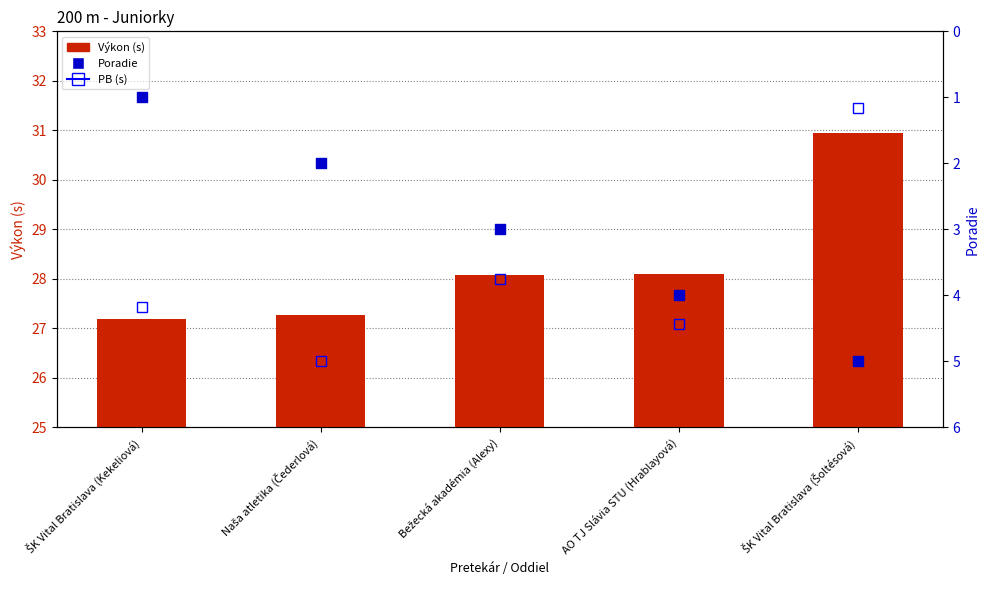

Which series has the widest spread of Y values?

PB (s)